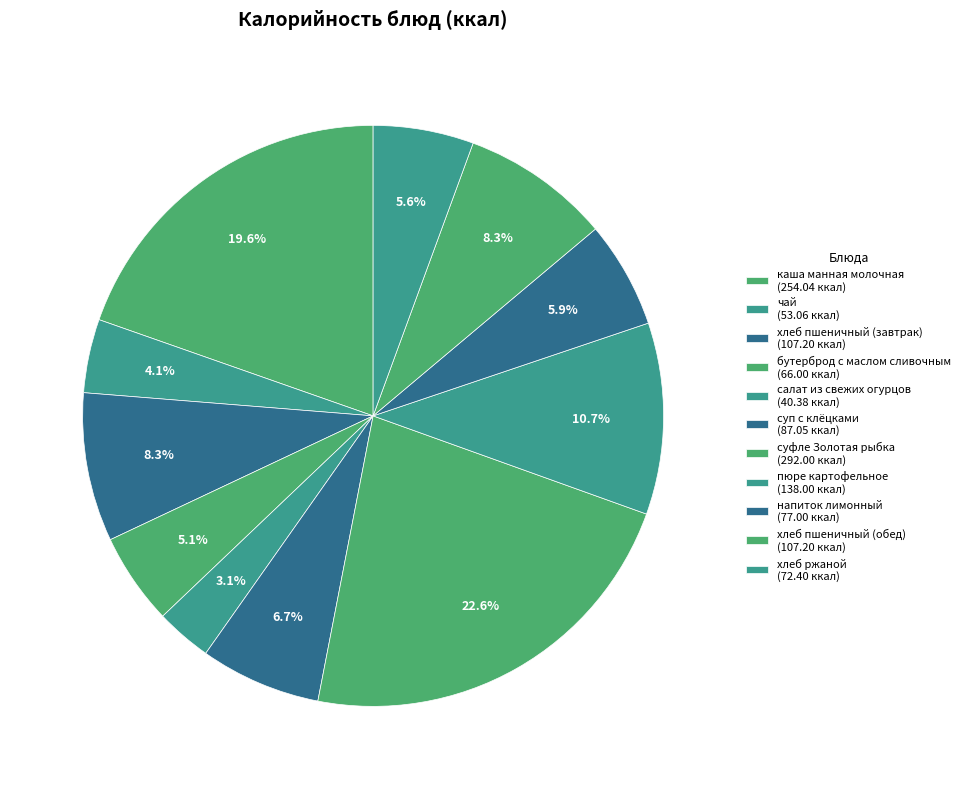

Is there any slice that represents more than half of the pie?

No